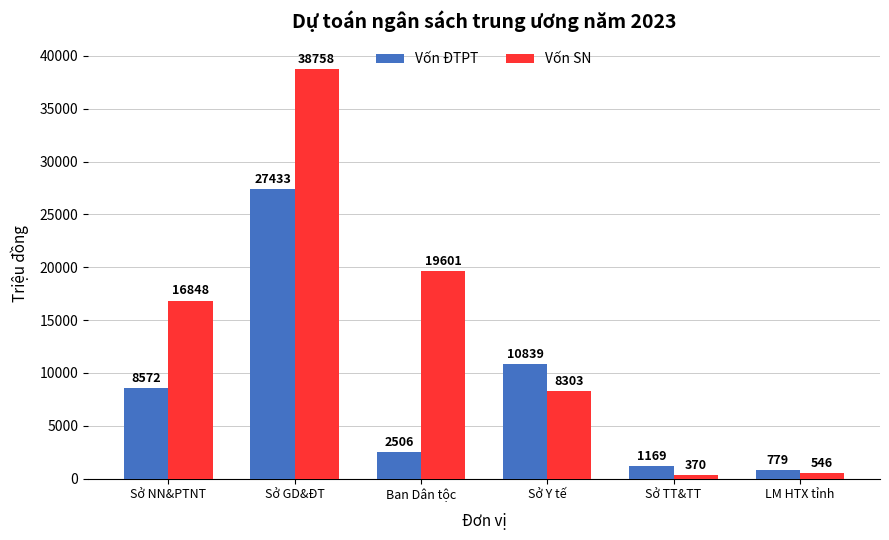

At which category is the sum across all series the highest?

Sở GD&ĐT